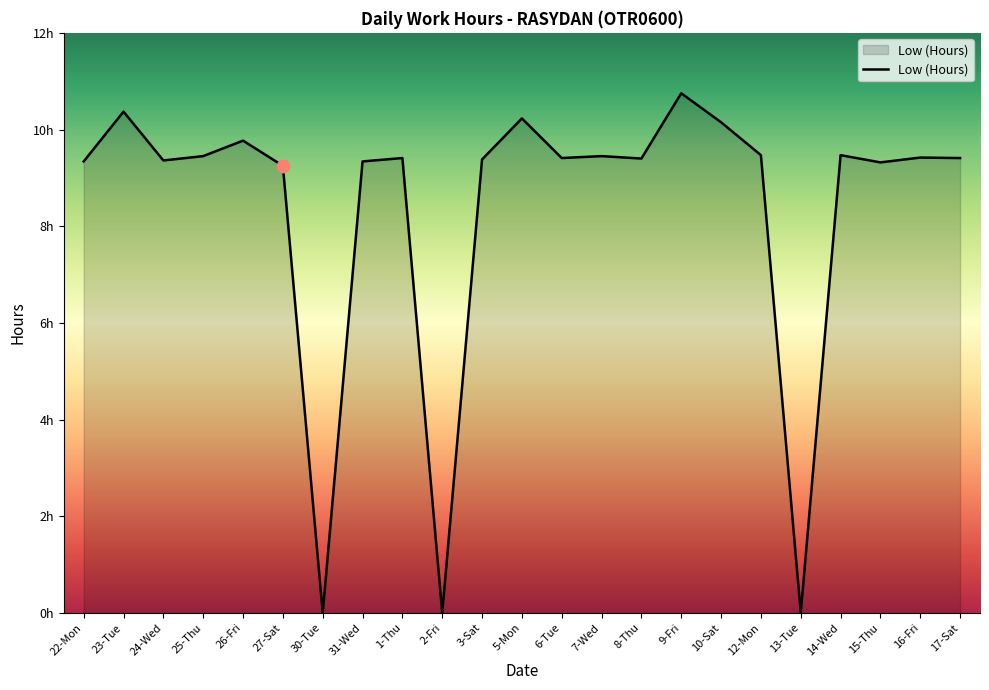

What is the ratio of the value at 7-Wed to the value at 1-Thu?

1.0